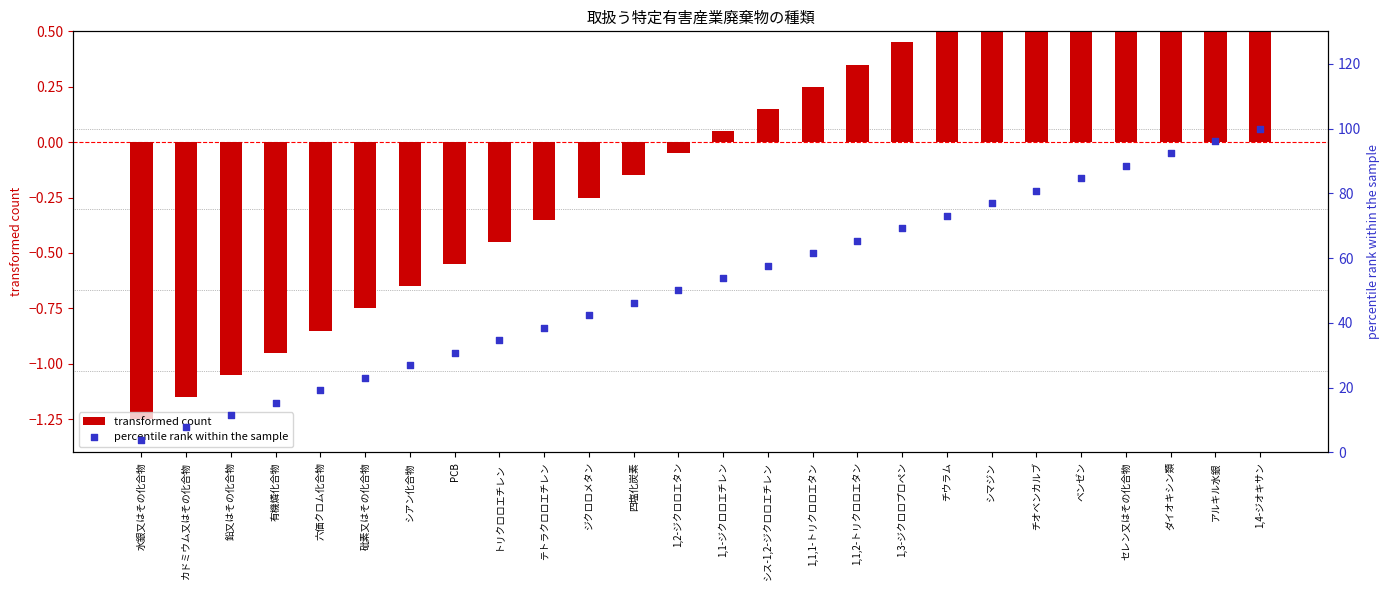

Which series has the largest total across all categories?

percentile rank within the sample